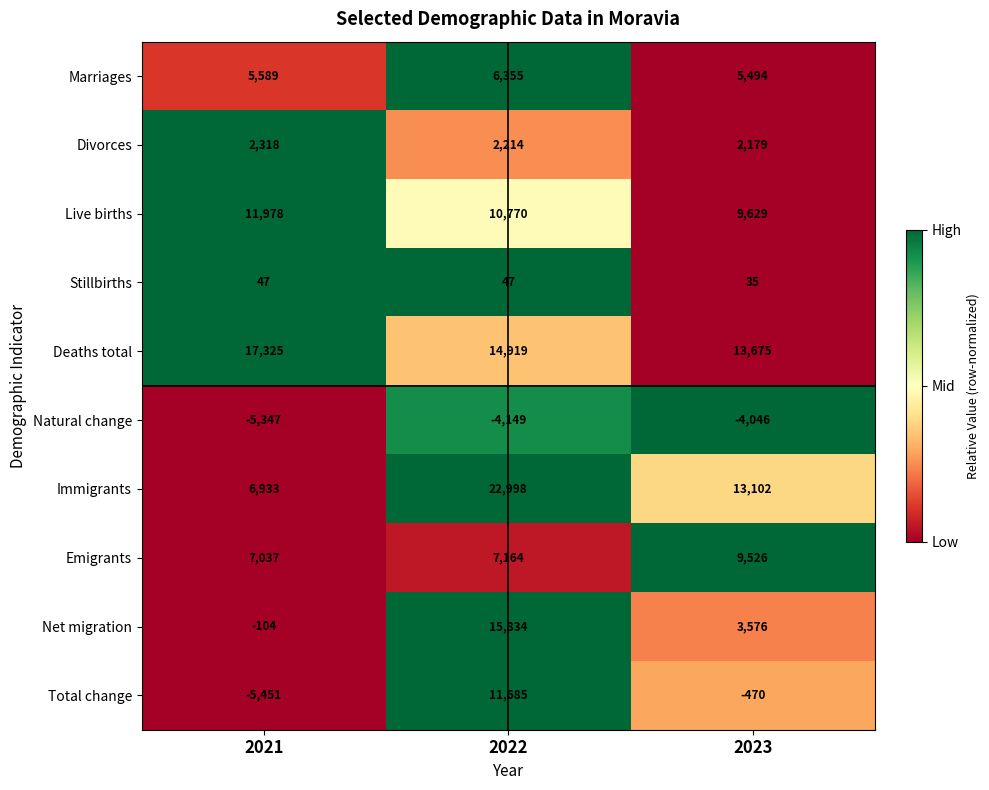

What is the spread (max minus min) of values at 2023?

17721